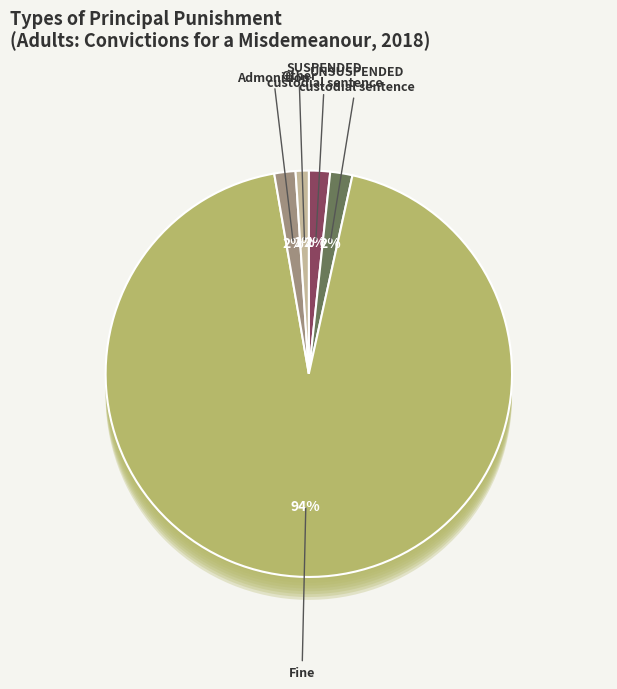

Which category accounts for the majority?

Fine